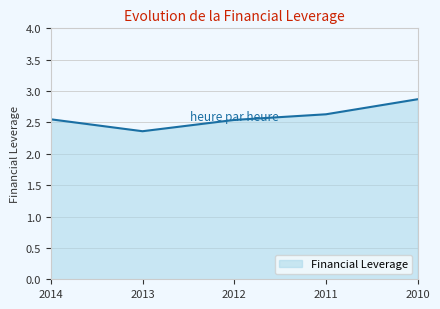

What is the difference between the maximum and second lowest values?

0.3